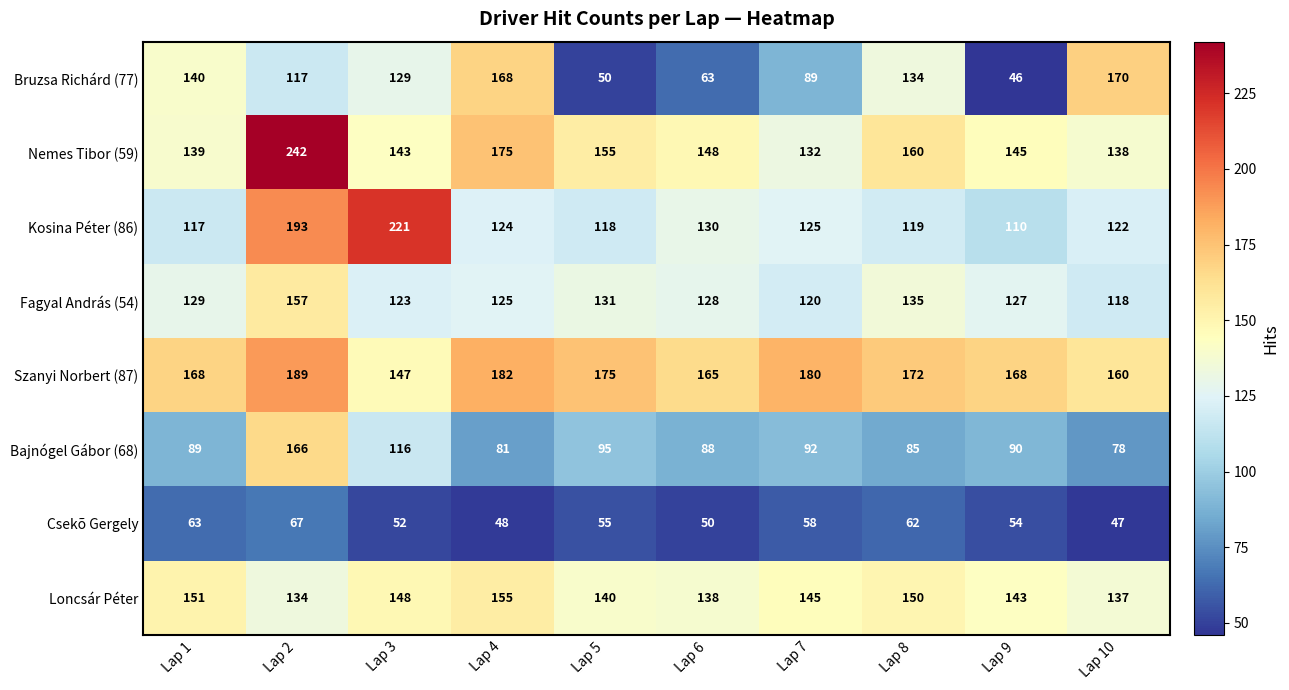

The value of Nemes Tibor (59) at Lap 8 is 105. True or false?

False